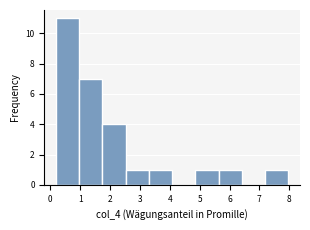

Reading left to right, transcribe this chart: for each bar, give the range it covers on the x-axis and its height. Neither the bar edges nor the heights are printed on the chart, so give them approximately, as read against the axes.

0.2 to 1.0: 11
1.0 to 1.7: 7
1.7 to 2.5: 4
2.5 to 3.3: 1
3.3 to 4.1: 1
4.1 to 4.9: 0
4.9 to 5.6: 1
5.6 to 6.4: 1
6.4 to 7.2: 0
7.2 to 8.0: 1